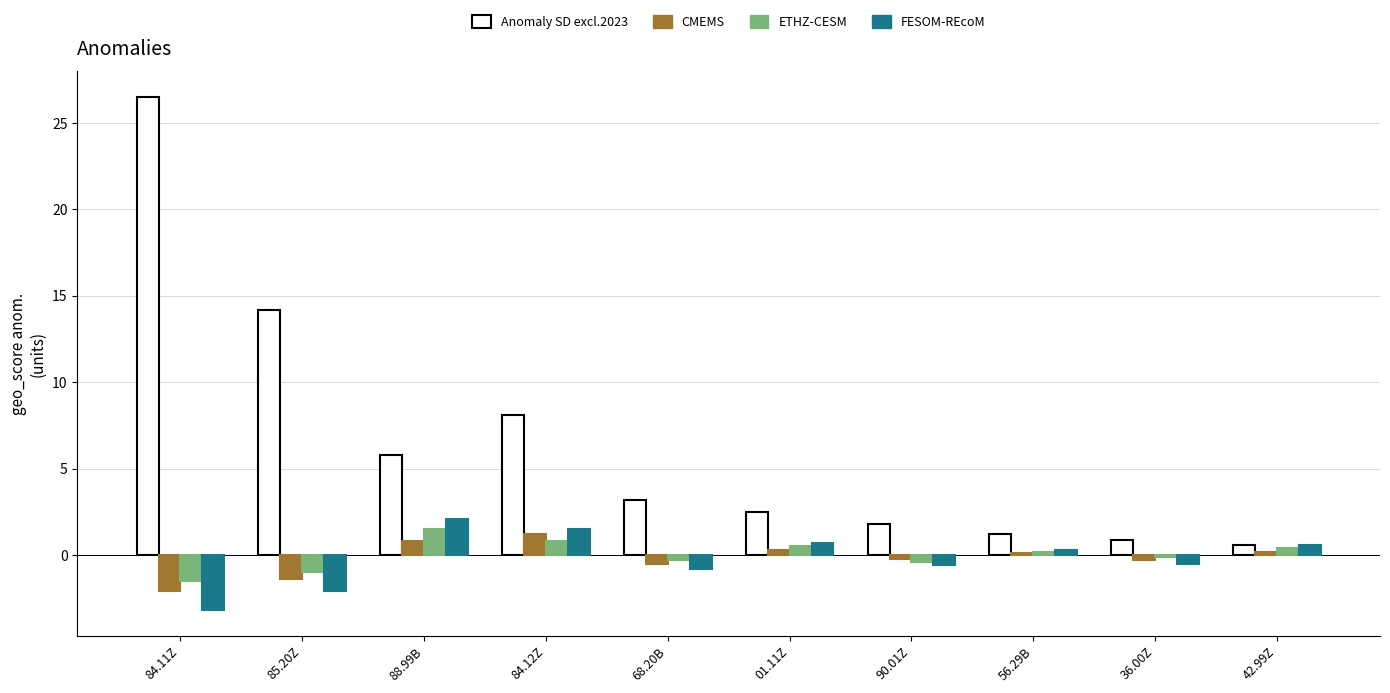

Is it true that Anomaly SD excl.2023 equals 0.9 at 36.00Z?

True